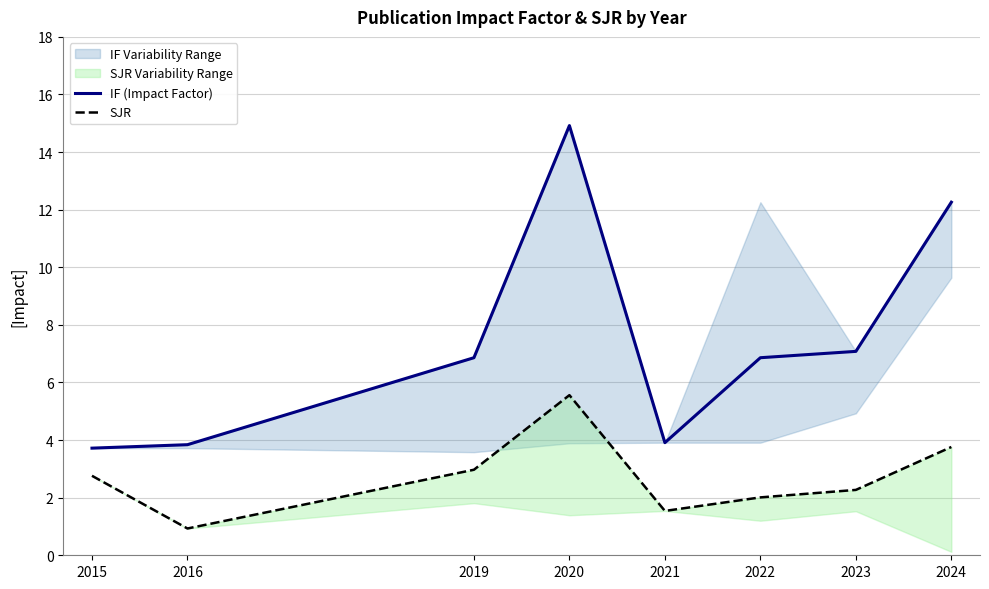

Rank the categories by IF (Impact Factor) value from highest to lowest.

2020, 2024, 2023, 2019, 2022, 2021, 2016, 2015